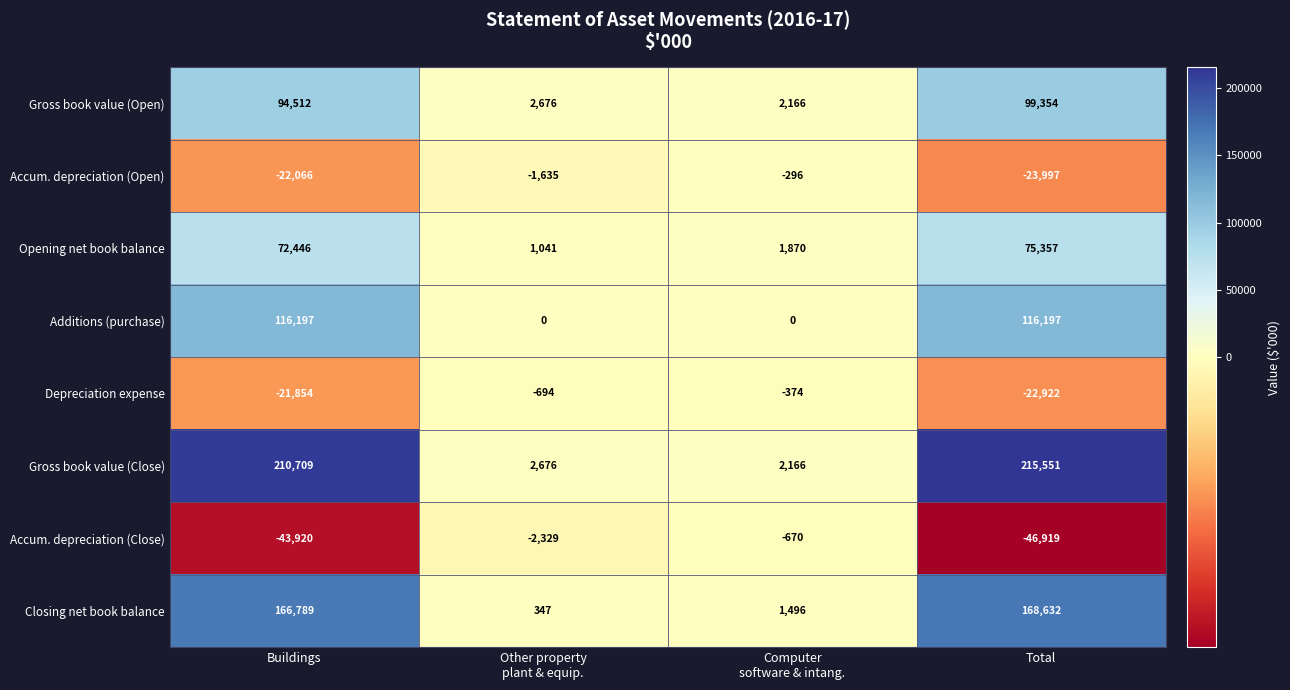

What is the difference between the maximum and minimum values in the Depreciation expense series?

22548